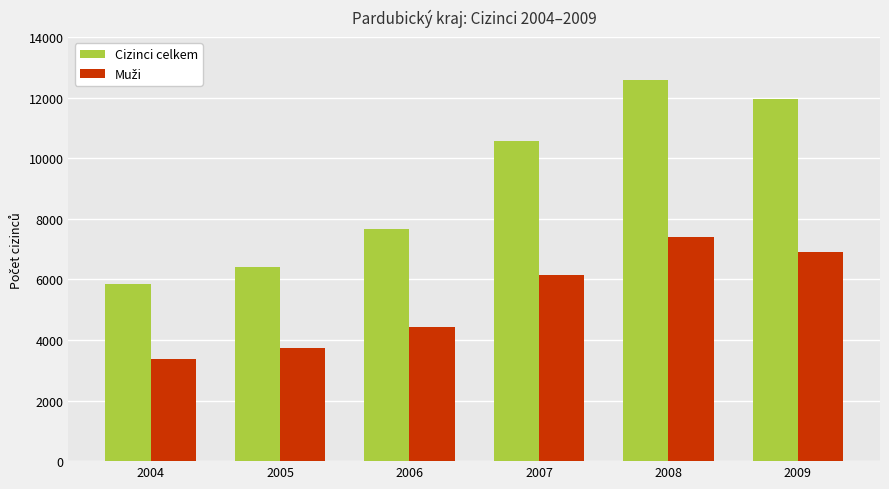

Rank the categories by Cizinci celkem value from lowest to highest.

2004, 2005, 2006, 2007, 2009, 2008